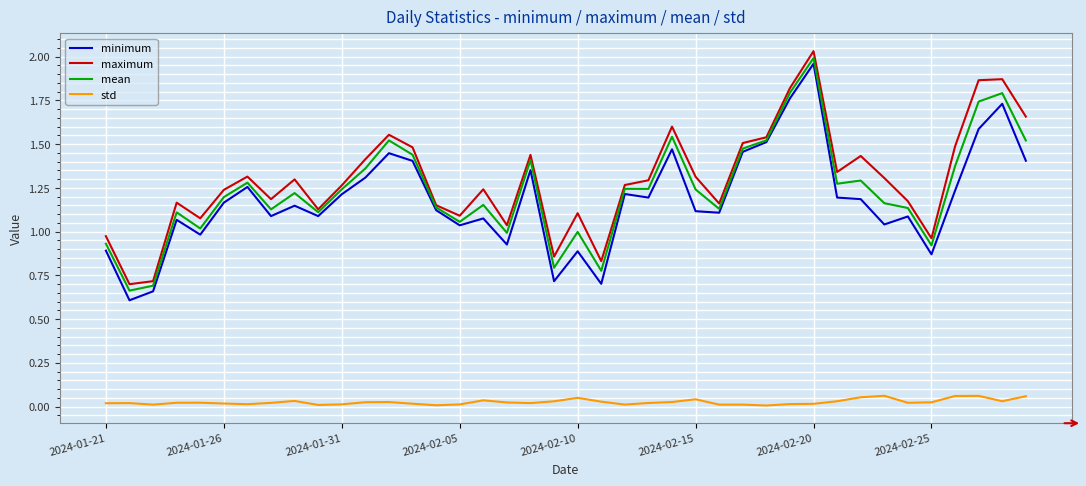

True or false: maximum and std intersect in this chart.

False